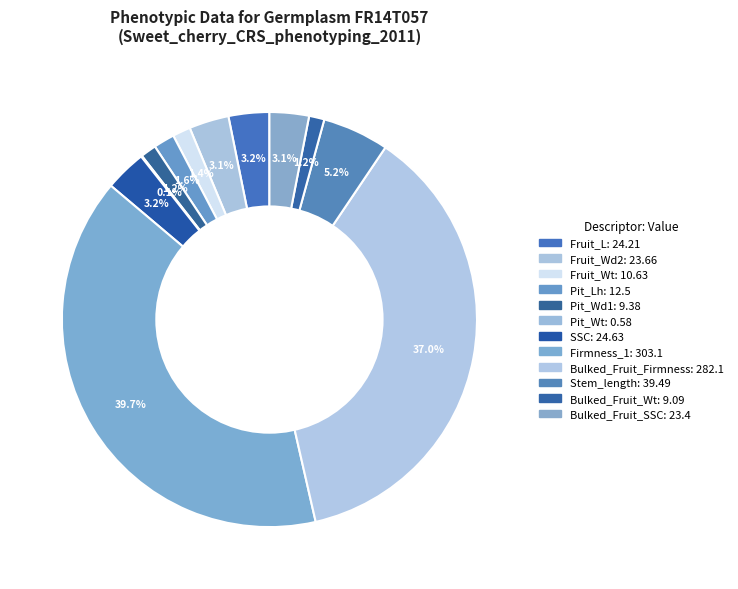

Count the number of slices in the pie.

12